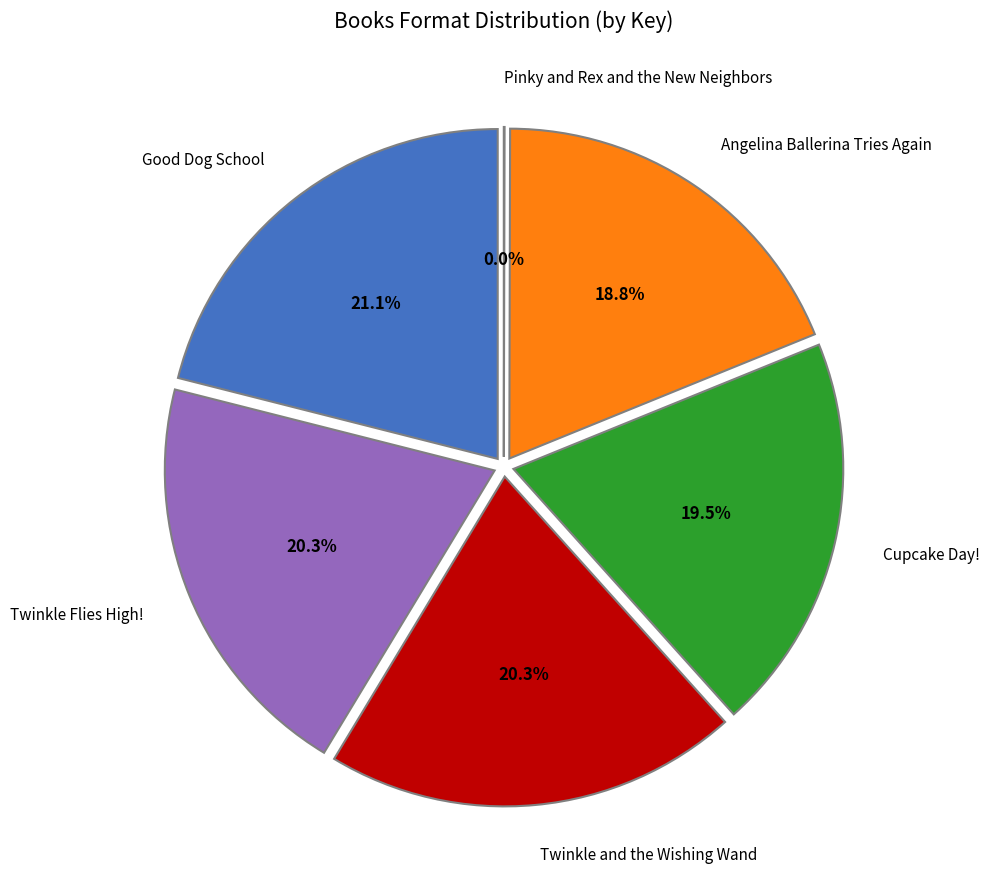

How many slices are in this pie chart?

6